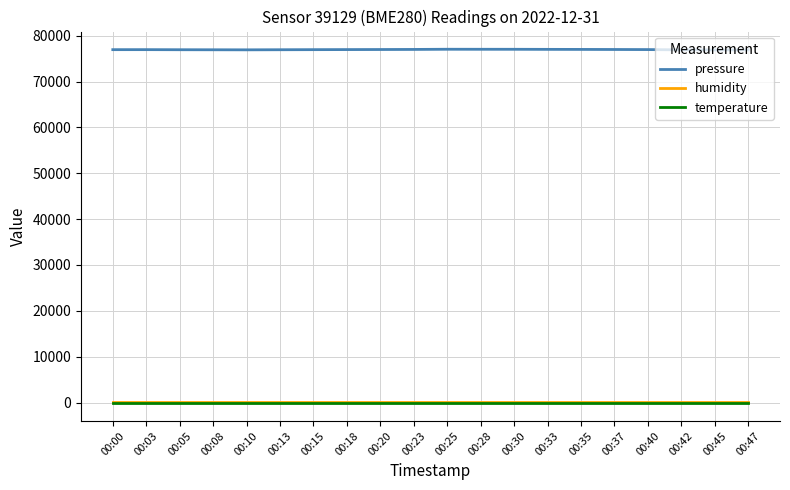

The value of pressure at 00:05 is 40088.9. True or false?

False